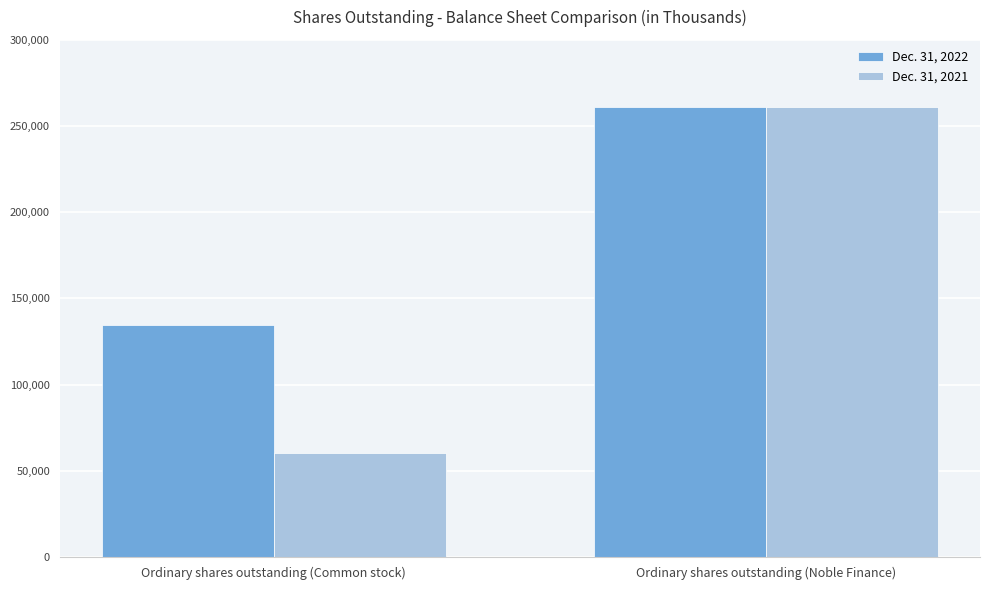

Is it true that Dec. 31, 2021 equals 38303 at Ordinary shares outstanding (Common stock)?

False